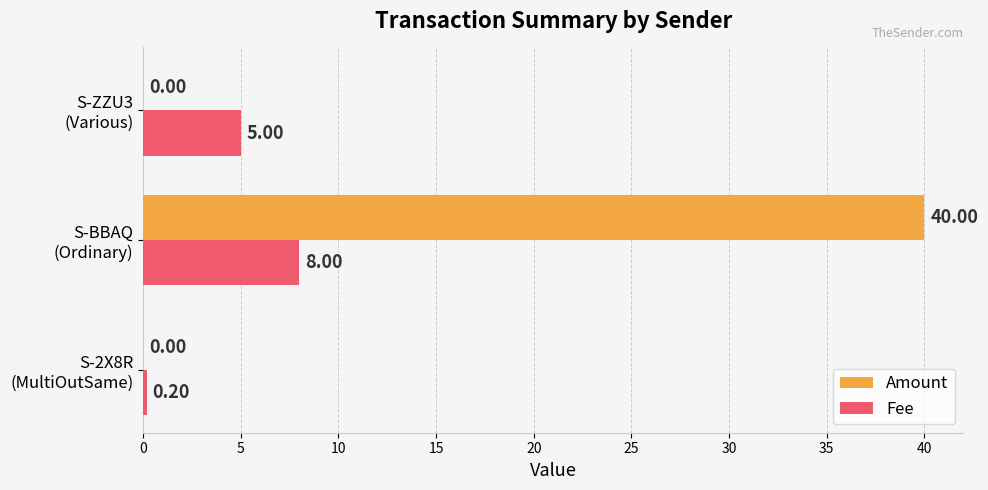

What is the sum of all Amount values?

40.0